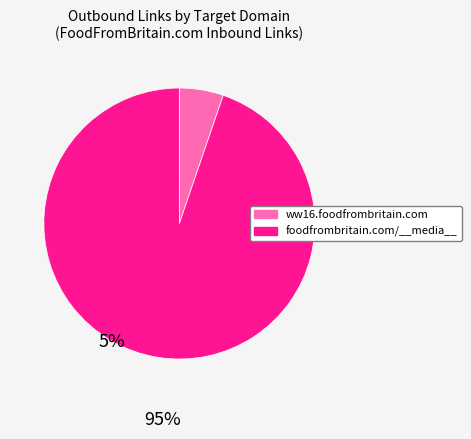

Does any single category account for the majority?

Yes